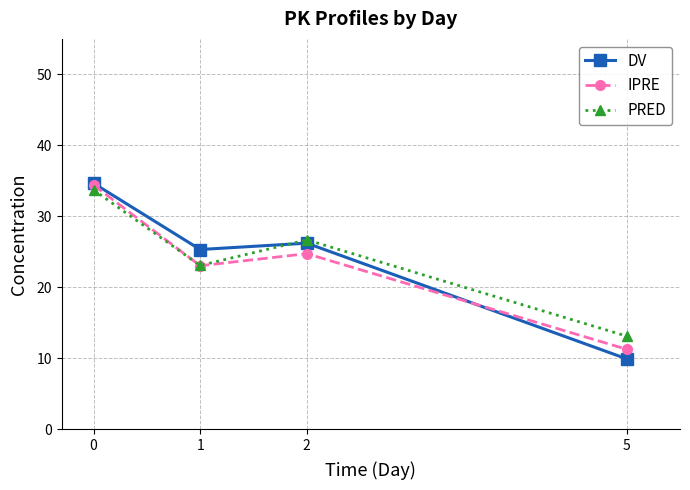

What is the greatest value displayed?

34.7